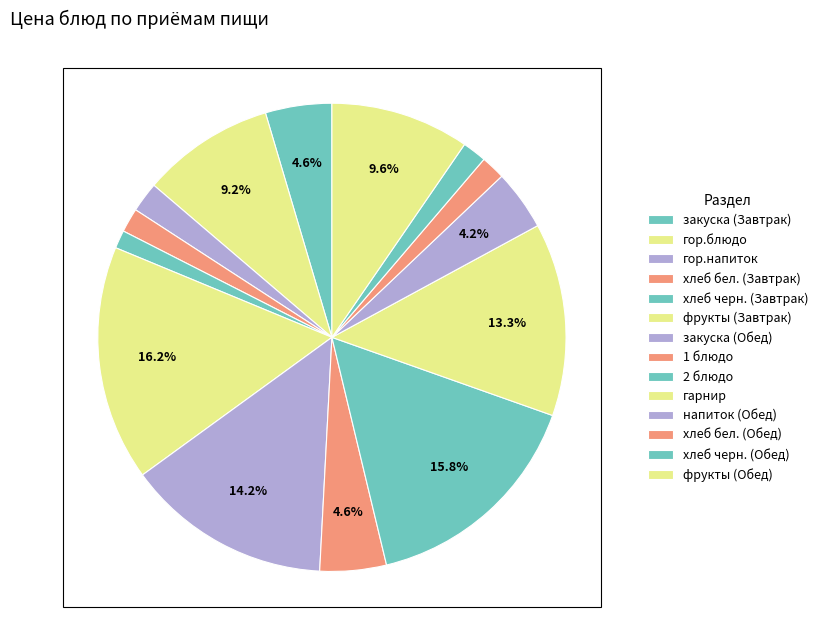

Which has a higher value, хлеб черн. (Завтрак) or хлеб бел. (Завтрак)?

хлеб бел. (Завтрак)